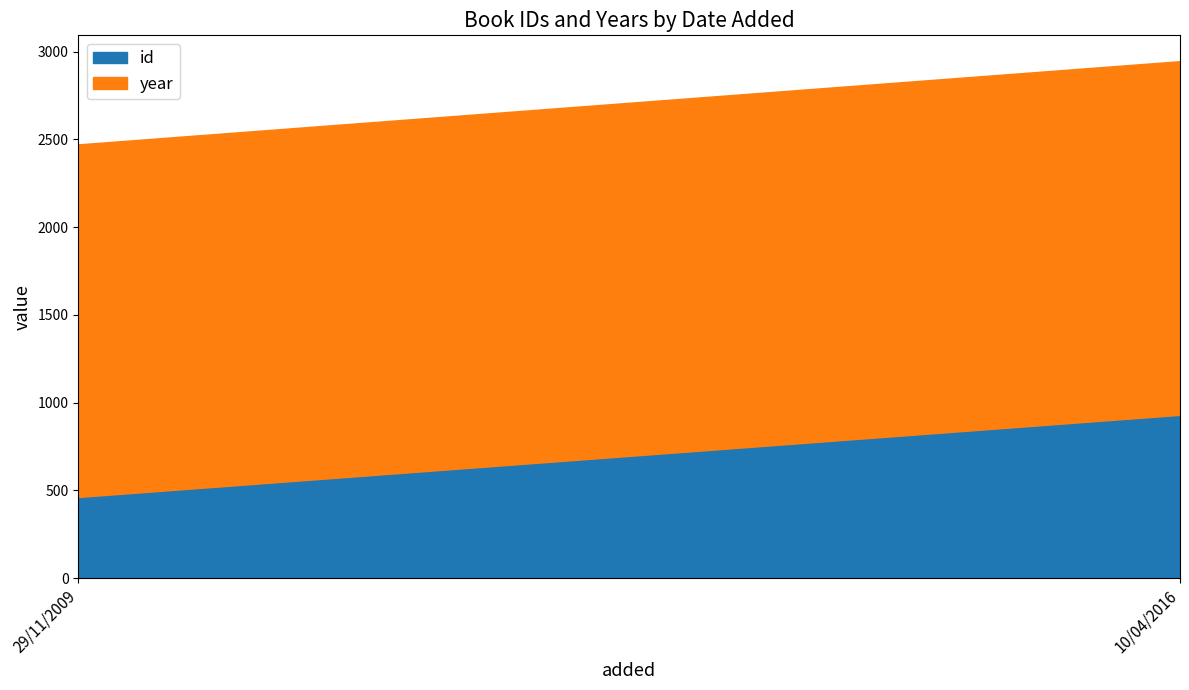

Which series has the widest spread of values?

id